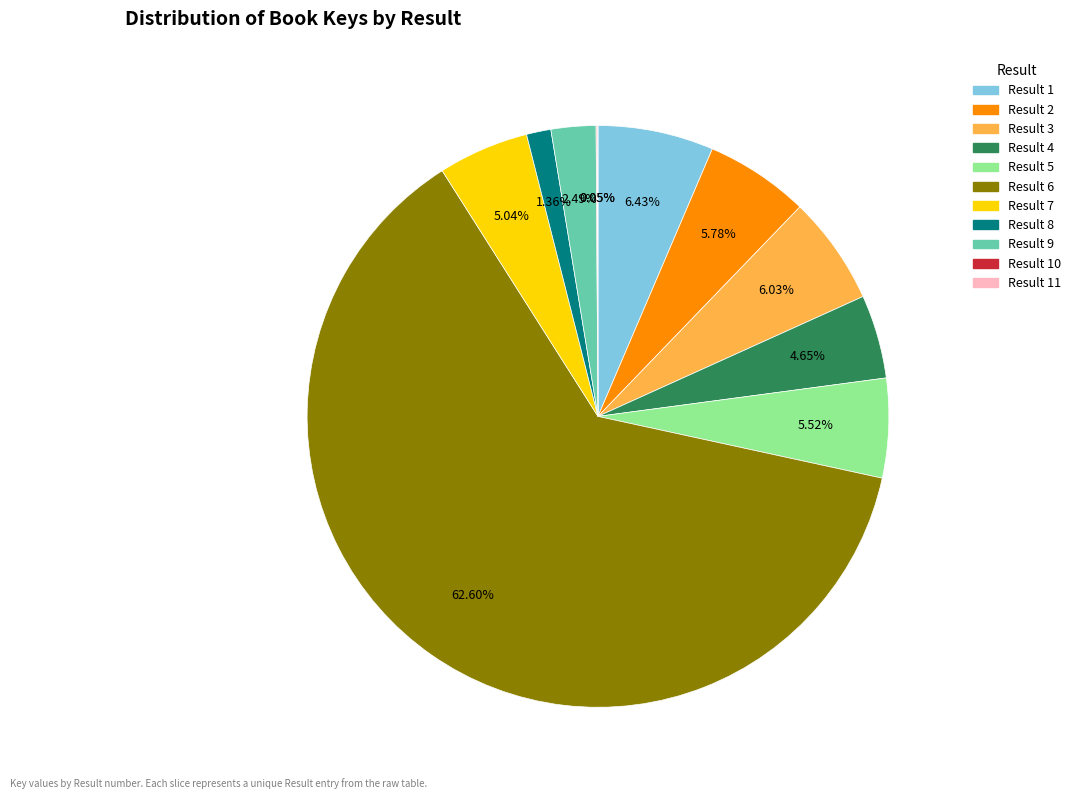

Which has a higher value, Result 8 or Result 3?

Result 3